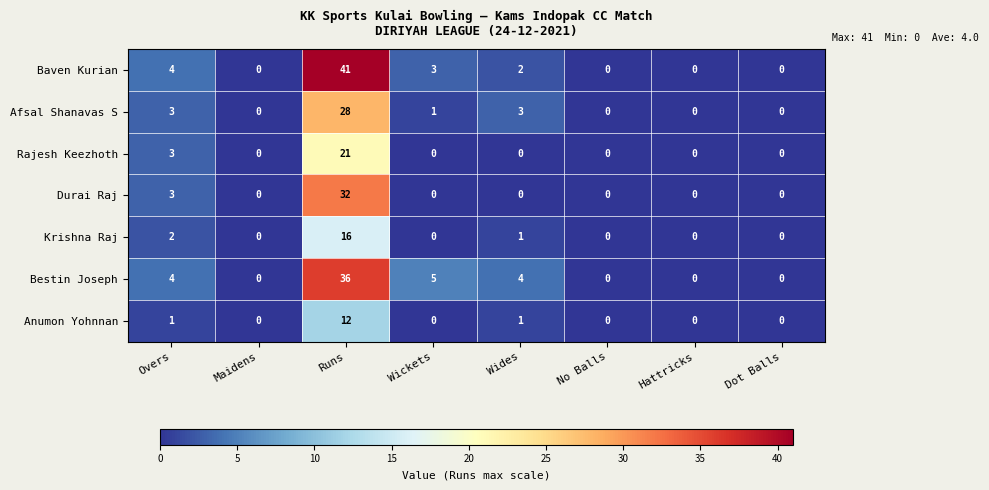

Rank the series by their maximum value, from lowest to highest.

Anumon Yohnnan, Krishna Raj, Rajesh Keezhoth, Afsal Shanavas S, Durai Raj, Bestin Joseph, Baven Kurian